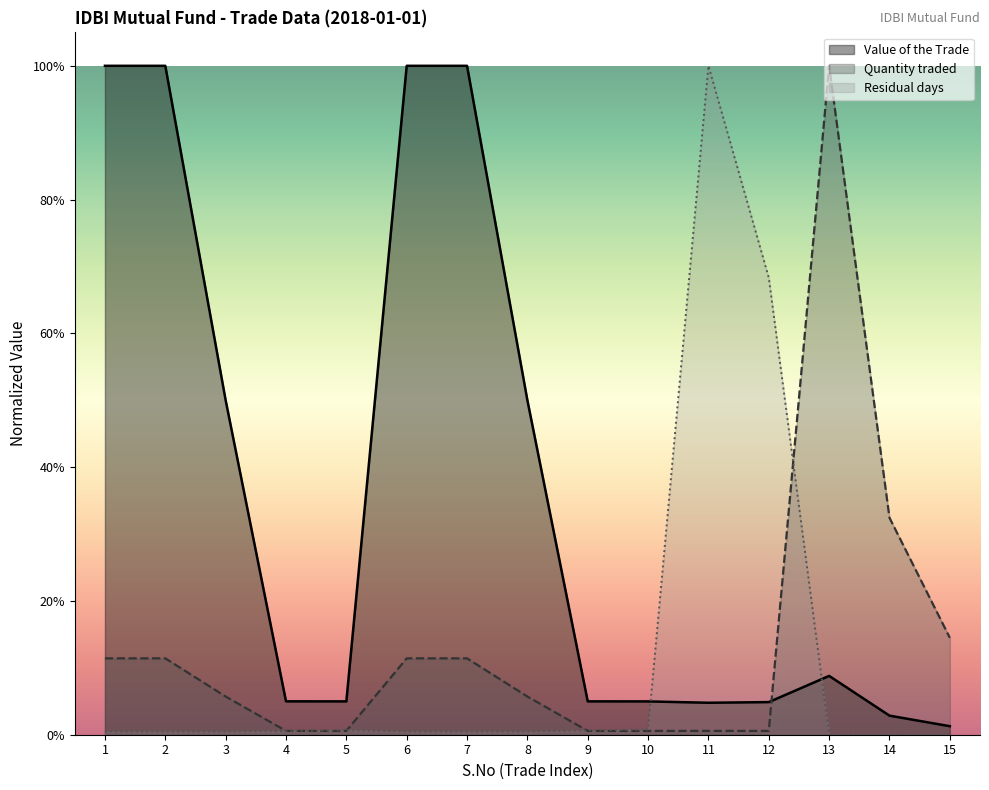

Reading right to left, what are all the values shown in this chart?

Value of the Trade: 0.0	0.0	0.1	0.0	0.0	0.0	0.0	0.5	1.0	1.0	0.0	0.0	0.5	1.0	1.0
Quantity traded: 0.1	0.3	1.0	0.0	0.0	0.0	0.0	0.1	0.1	0.1	0.0	0.0	0.1	0.1	0.1
Residual days: 0.0	0.0	0.0	0.7	1.0	0.0	0.0	0.0	0.0	0.0	0.0	0.0	0.0	0.0	0.0